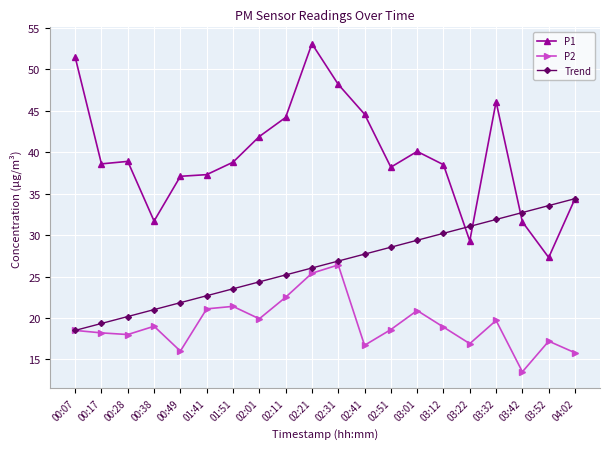

List the series in order of their overall mean, highest first.

P1, Trend, P2